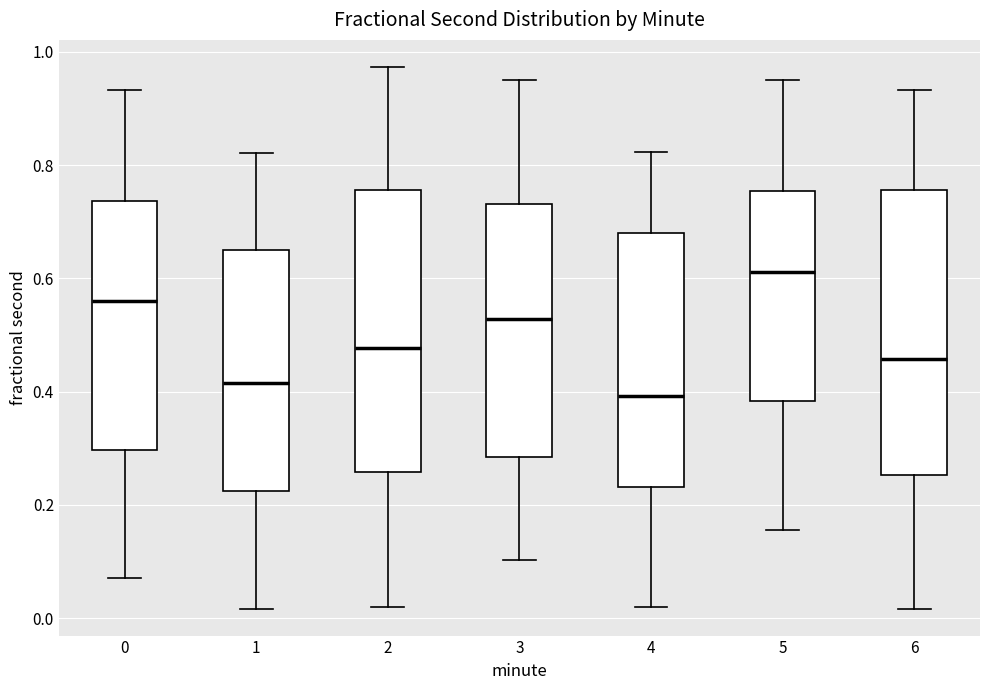

Reading left to right, read every box against the y-axis: the position of its median line, the range the box covers, and the ends of its whiskers. The values are not printed on the chart, so give them approximately, as read against the axis.

0: median 0.56, box 0.30 to 0.74, whiskers 0.08 to 0.94
1: median 0.42, box 0.22 to 0.66, whiskers 0.02 to 0.82
2: median 0.48, box 0.26 to 0.76, whiskers 0.02 to 0.98
3: median 0.52, box 0.28 to 0.74, whiskers 0.10 to 0.96
4: median 0.40, box 0.24 to 0.68, whiskers 0.02 to 0.82
5: median 0.62, box 0.38 to 0.76, whiskers 0.16 to 0.96
6: median 0.46, box 0.26 to 0.76, whiskers 0.02 to 0.94